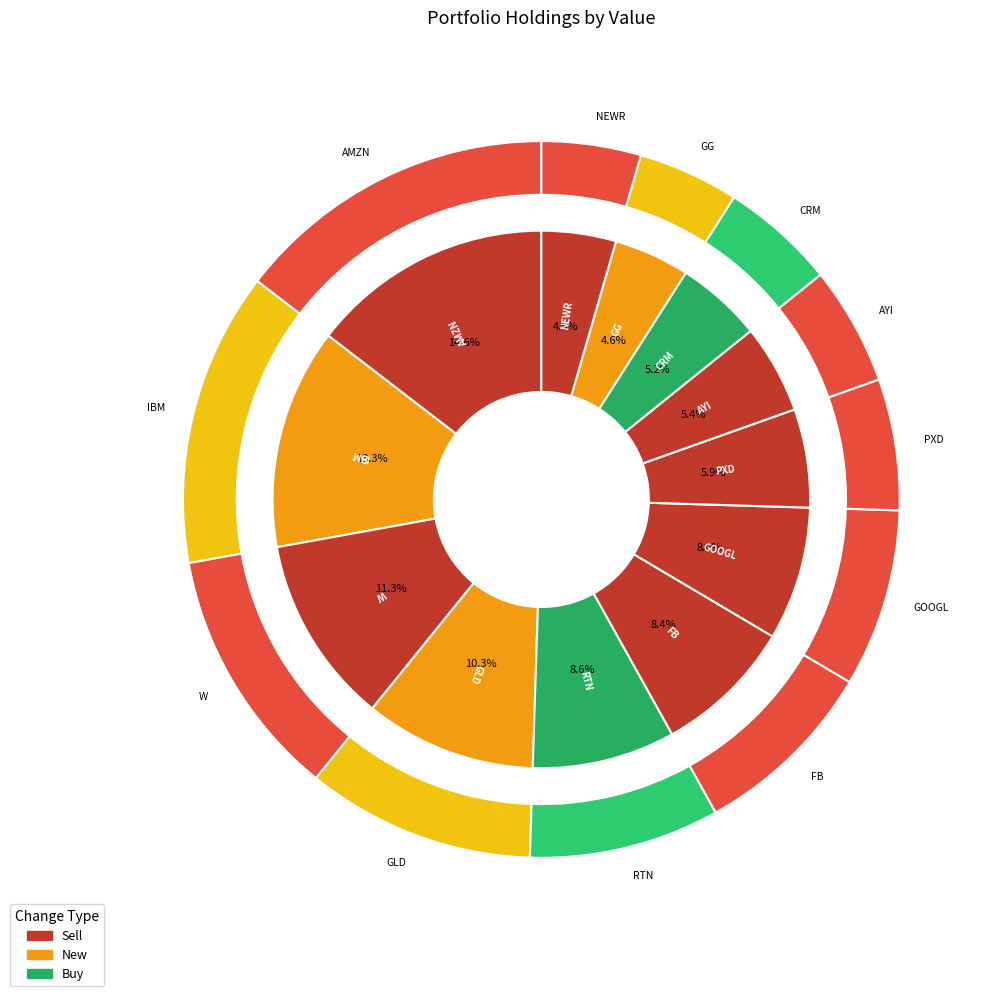

What percentage do W and AYI together represent?

16.7%